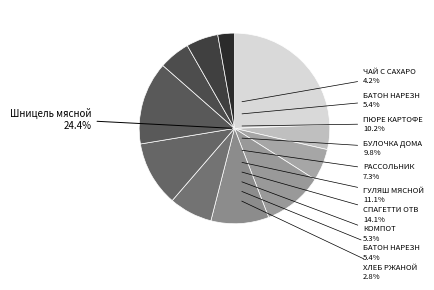

True or false: Хлеб ржаной accounts for 14% of the total.

False